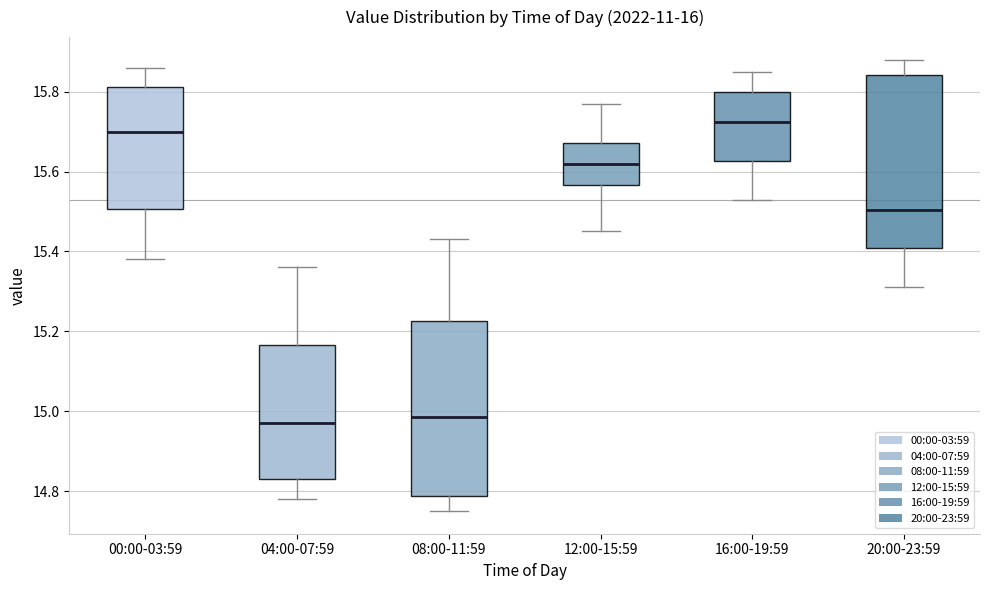

Reading left to right, read every box against the y-axis: the position of its median line, the range the box covers, and the ends of its whiskers. The values are not printed on the chart, so give them approximately, as read against the axis.

00:00-03:59: median 15.70, box 15.50 to 15.82, whiskers 15.38 to 15.86
04:00-07:59: median 14.98, box 14.84 to 15.16, whiskers 14.78 to 15.36
08:00-11:59: median 14.98, box 14.78 to 15.22, whiskers 14.76 to 15.44
12:00-15:59: median 15.62, box 15.56 to 15.68, whiskers 15.46 to 15.78
16:00-19:59: median 15.72, box 15.62 to 15.80, whiskers 15.54 to 15.86
20:00-23:59: median 15.50, box 15.40 to 15.84, whiskers 15.32 to 15.88